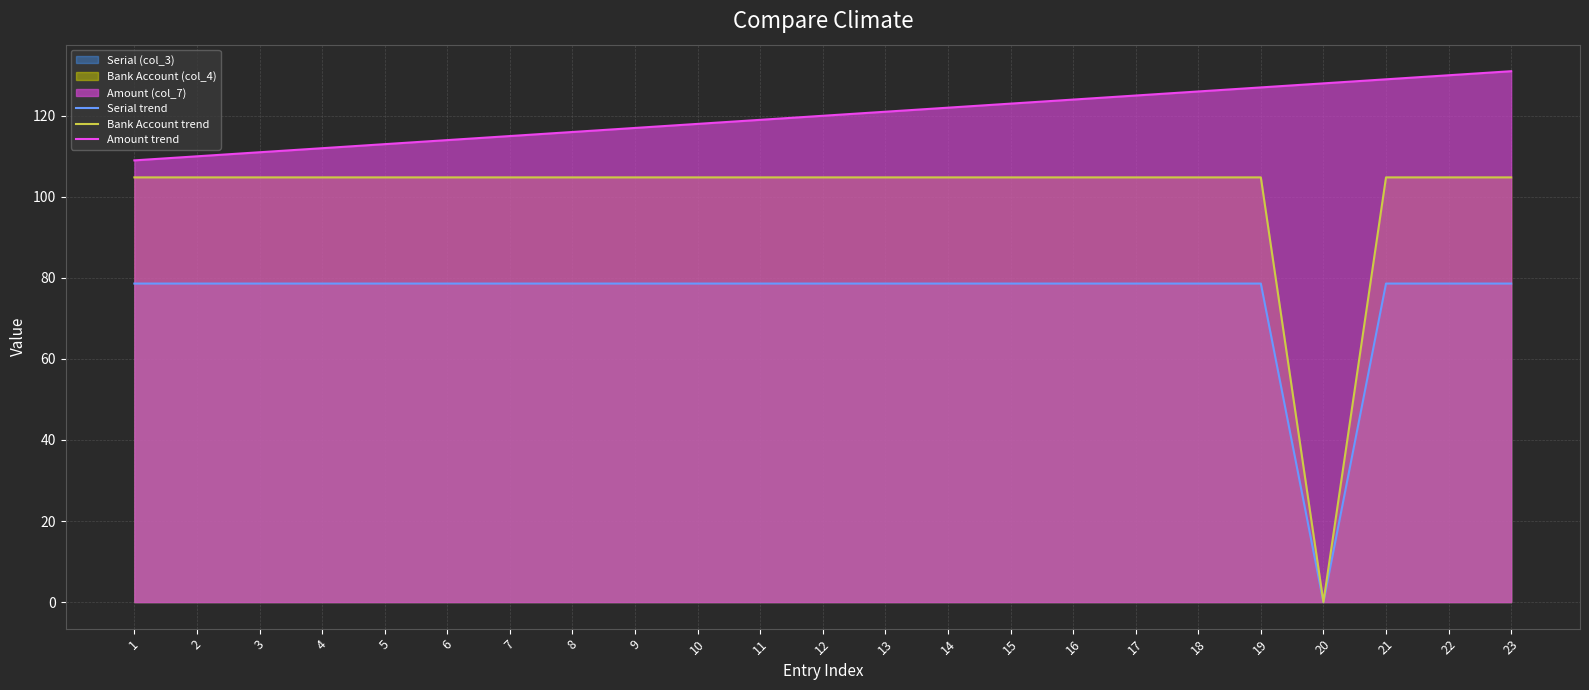

Which series changed the most between 4 and 7?

Amount trend